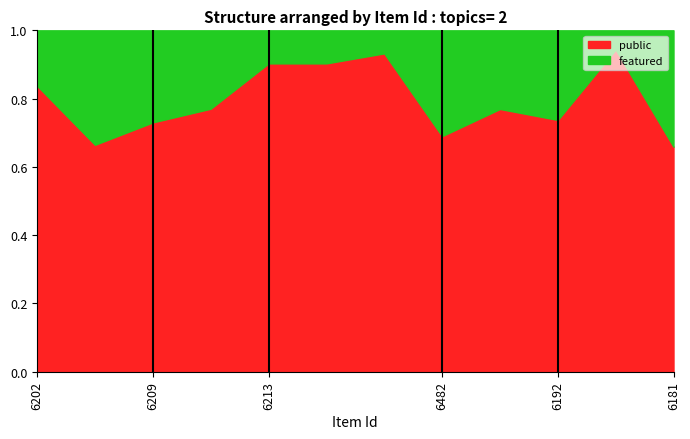

Rank the series by their maximum value, from lowest to highest.

featured, public